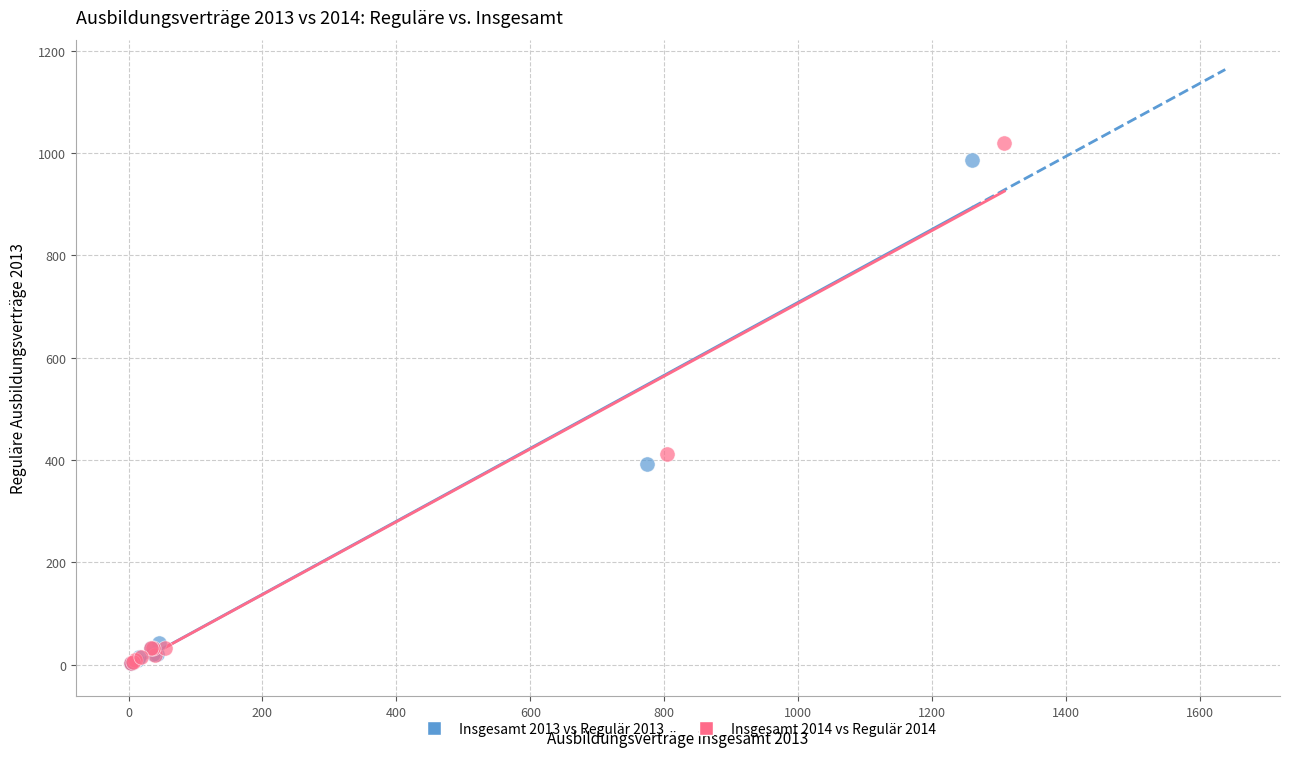

Which series has the largest Y range (max minus min)?

Insgesamt 2014 vs Regulär 2014